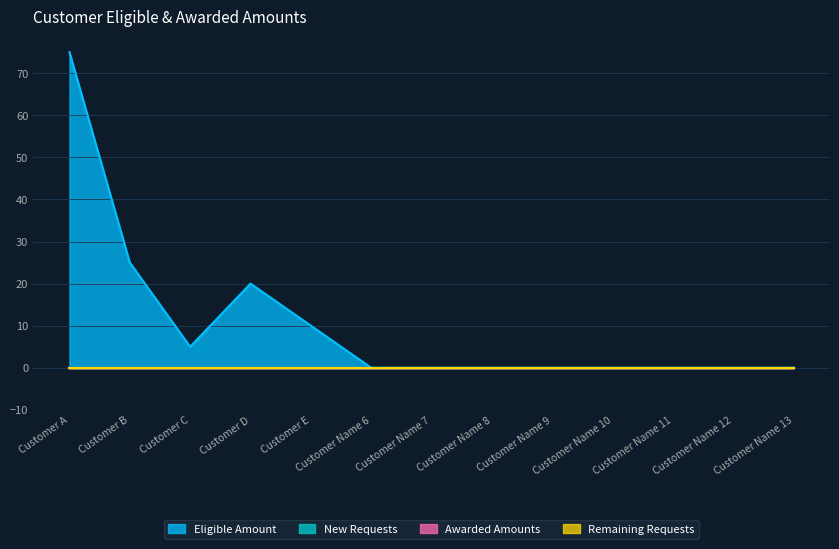

Reading left to right, list all the values displayed in this chart.

Eligible Amount: Customer A=75	Customer B=25	Customer C=5	Customer D=20	Customer E=10	Customer Name 6=0	Customer Name 7=0	Customer Name 8=0	Customer Name 9=0	Customer Name 10=0	Customer Name 11=0	Customer Name 12=0	Customer Name 13=0
New Requests: Customer A=0	Customer B=0	Customer C=0	Customer D=0	Customer E=0	Customer Name 6=0	Customer Name 7=0	Customer Name 8=0	Customer Name 9=0	Customer Name 10=0	Customer Name 11=0	Customer Name 12=0	Customer Name 13=0
Awarded Amounts: Customer A=0	Customer B=0	Customer C=0	Customer D=0	Customer E=0	Customer Name 6=0	Customer Name 7=0	Customer Name 8=0	Customer Name 9=0	Customer Name 10=0	Customer Name 11=0	Customer Name 12=0	Customer Name 13=0
Remaining Requests: Customer A=0	Customer B=0	Customer C=0	Customer D=0	Customer E=0	Customer Name 6=0	Customer Name 7=0	Customer Name 8=0	Customer Name 9=0	Customer Name 10=0	Customer Name 11=0	Customer Name 12=0	Customer Name 13=0